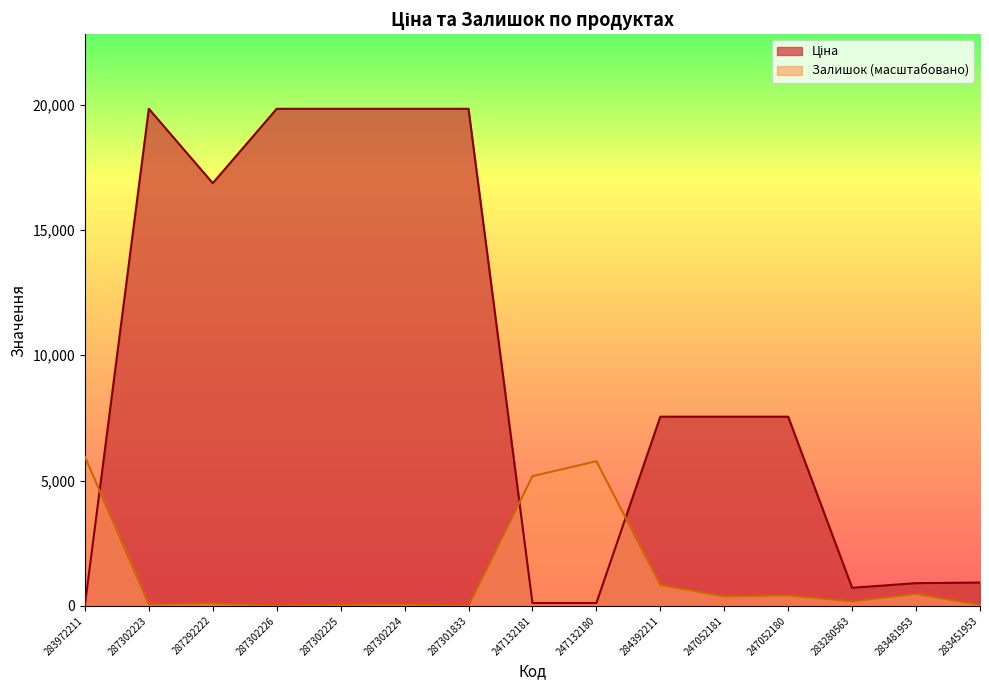

Between 283972211 and 247052181, which is larger?

247052181